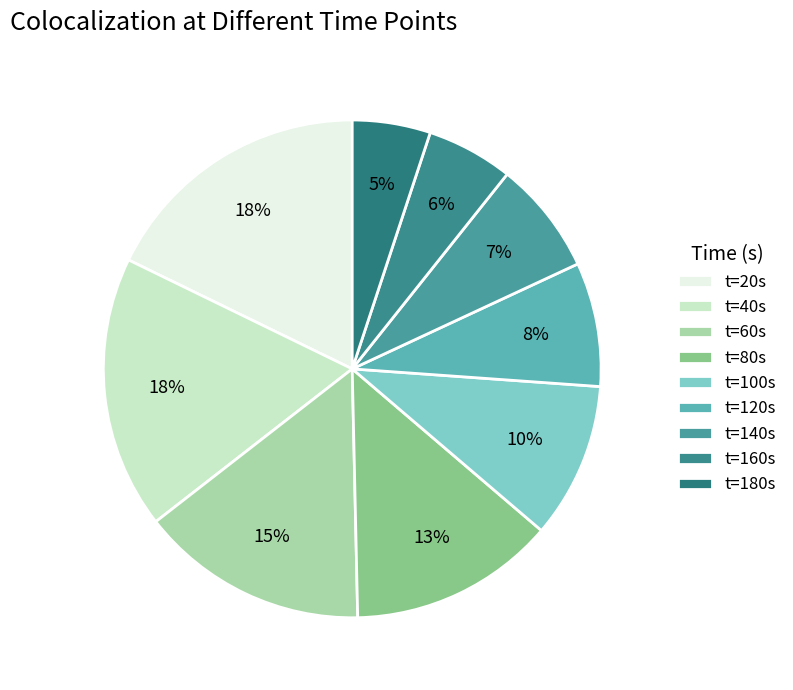

Is there any slice that represents more than half of the pie?

No